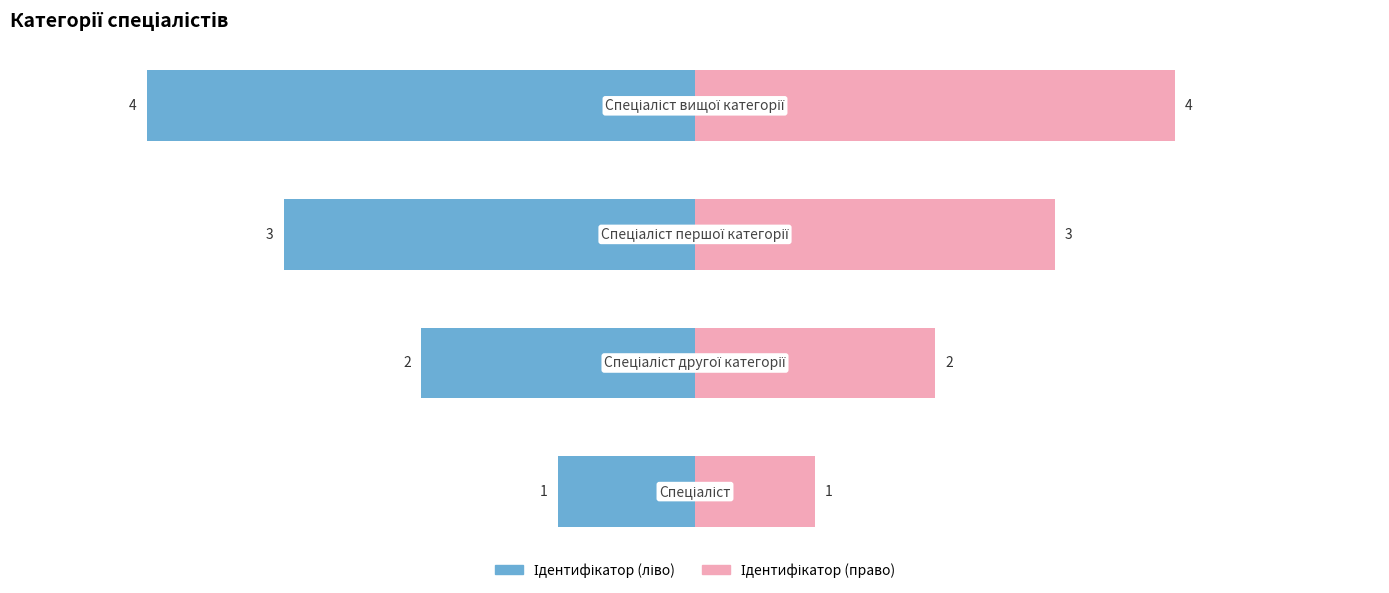

The value of Ідентифікатор (ліво) at 2 is -88.8. True or false?

False